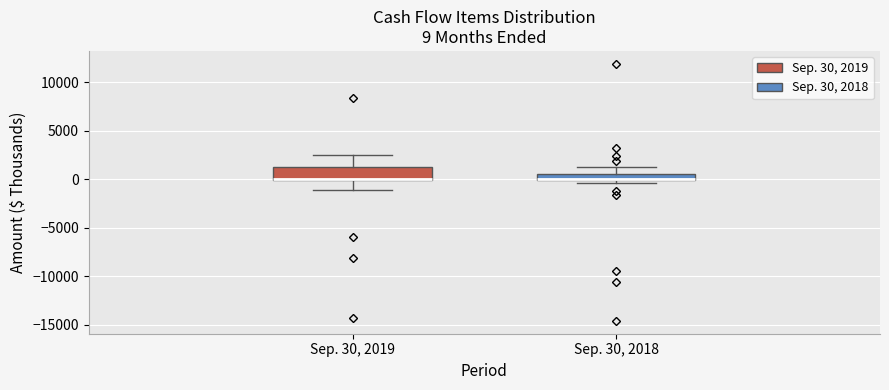

Comparing the boxes themselves (not the whiskers), which one is the tallest?

Sep. 30, 2019